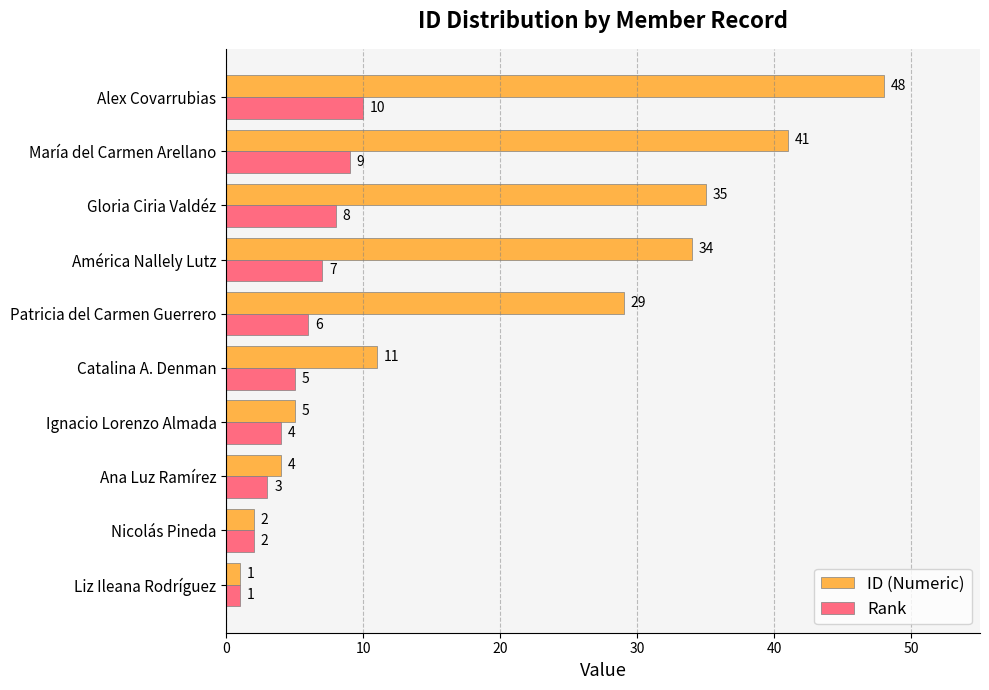

The ID (Numeric) series shows 5 at Ignacio Lorenzo Almada. True or false?

True